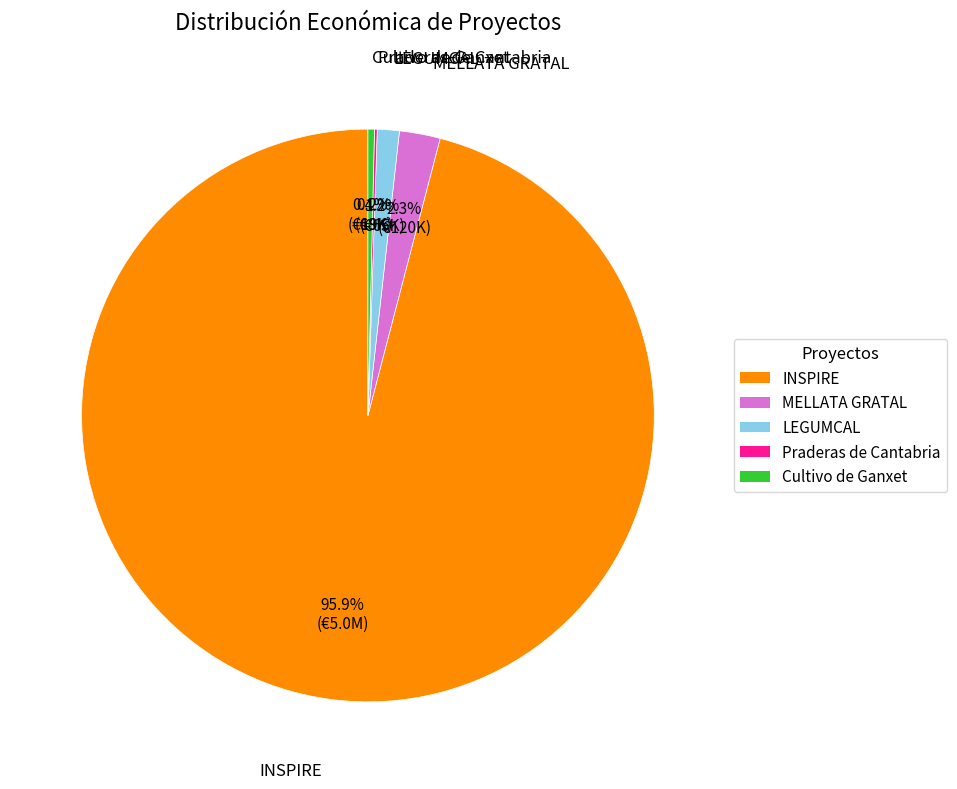

What portion of the pie excludes INSPIRE?

4.1%